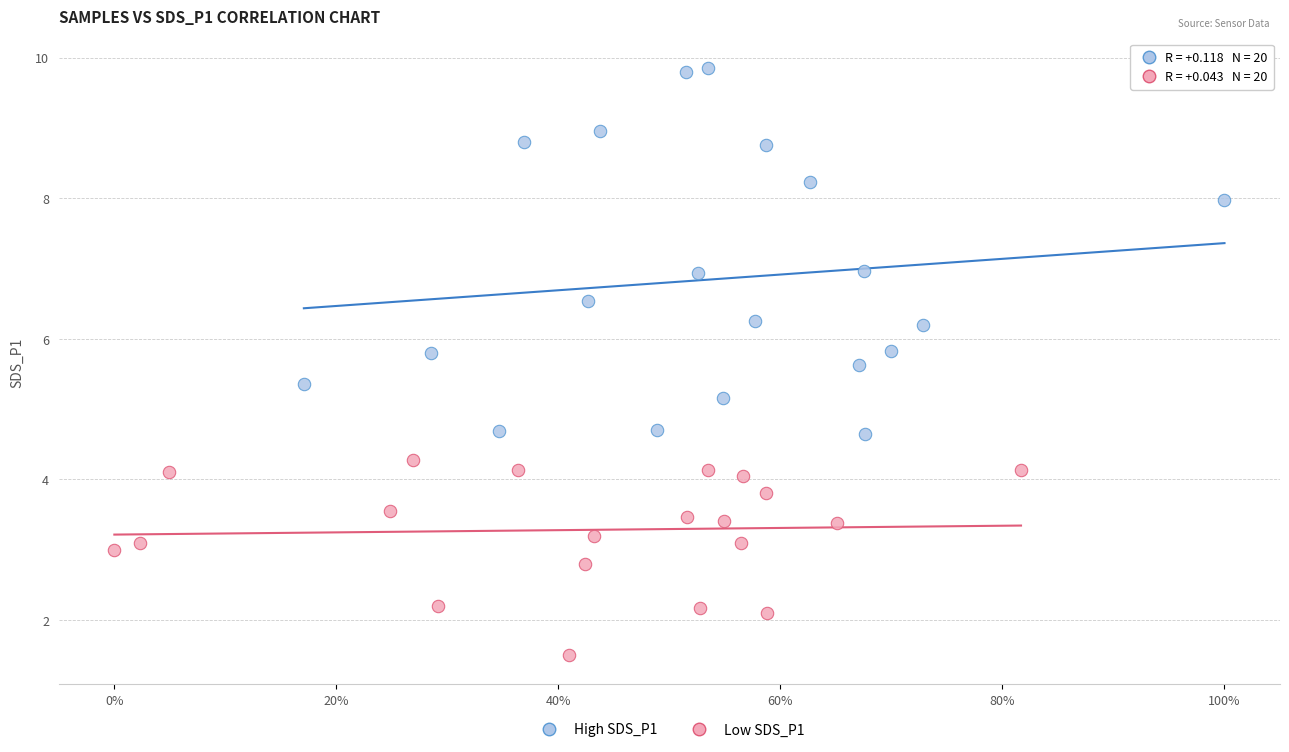

Which series reaches the minimum Y coordinate?

Low SDS_P1